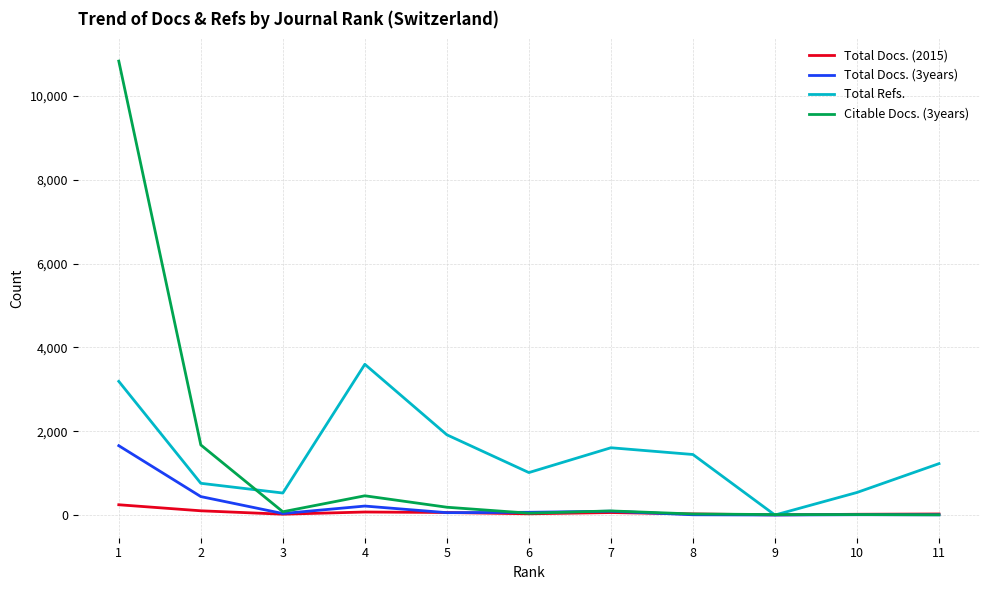

The value of Total Refs. at 5 is 2769. True or false?

False